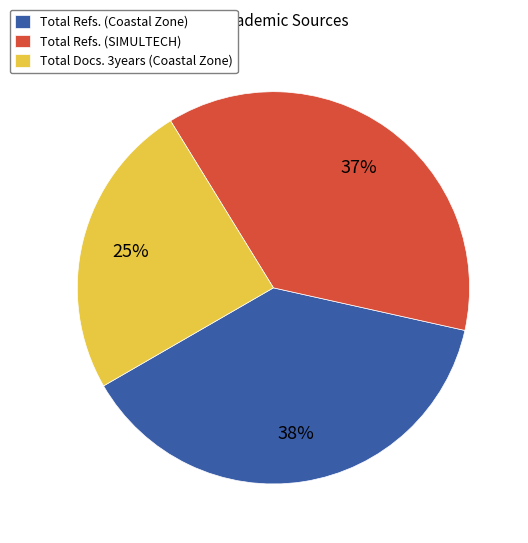

What is the largest slice in the pie chart?

Total Refs. (Coastal Zone)